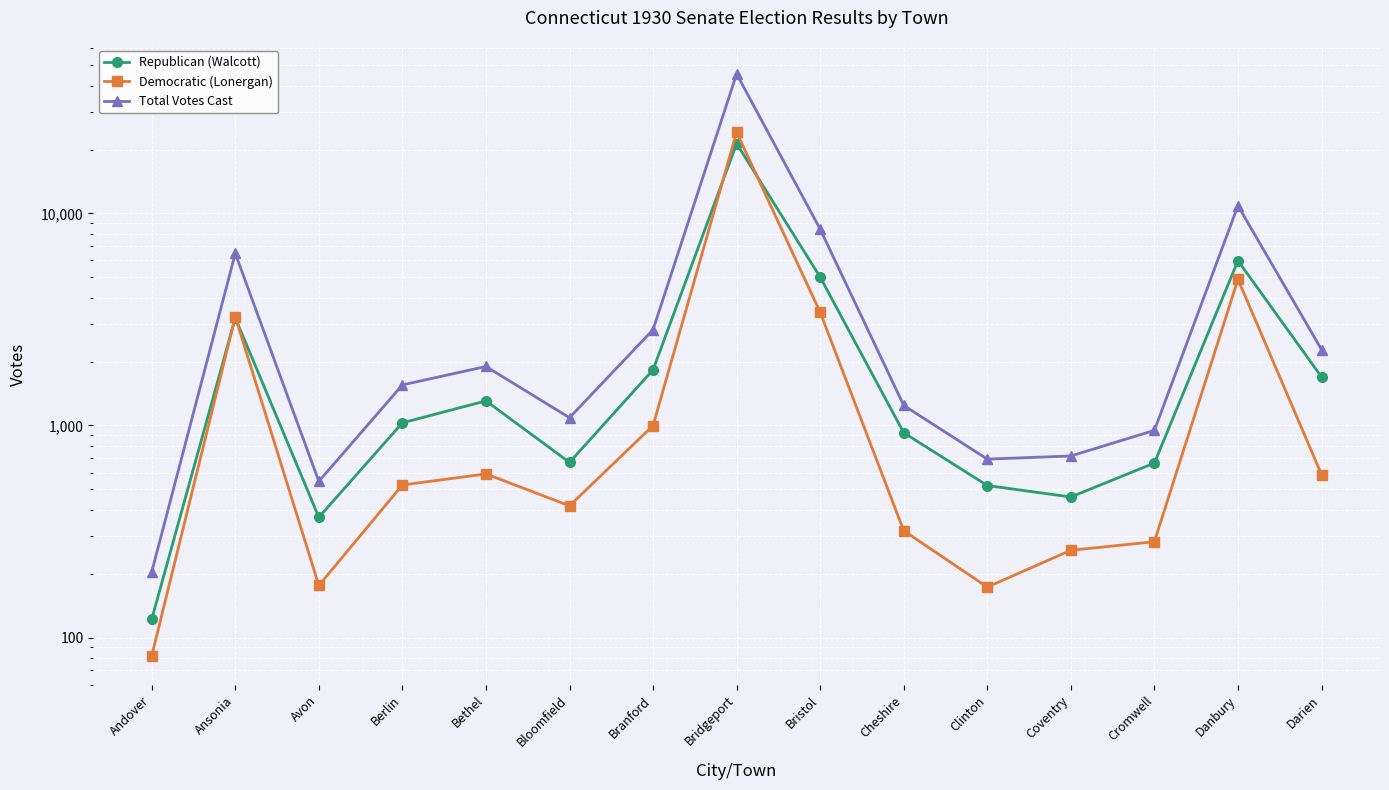

Reading left to right, extract all data points from this chart.

Republican (Walcott): Andover=122	Ansonia=3218	Avon=369	Berlin=1029	Bethel=1306	Bloomfield=670	Branford=1830	Bridgeport=21324	Bristol=5006	Cheshire=924	Clinton=521	Coventry=460	Cromwell=665	Danbury=5983	Darien=1694
Democratic (Lonergan): Andover=82	Ansonia=3257	Avon=176	Berlin=524	Bethel=591	Bloomfield=418	Branford=999	Bridgeport=24121	Bristol=3418	Cheshire=319	Clinton=173	Coventry=258	Cromwell=283	Danbury=4886	Darien=587
Total Votes Cast: Andover=204	Ansonia=6475	Avon=545	Berlin=1553	Bethel=1897	Bloomfield=1088	Branford=2829	Bridgeport=45445	Bristol=8424	Cheshire=1243	Clinton=694	Coventry=718	Cromwell=948	Danbury=10869	Darien=2281